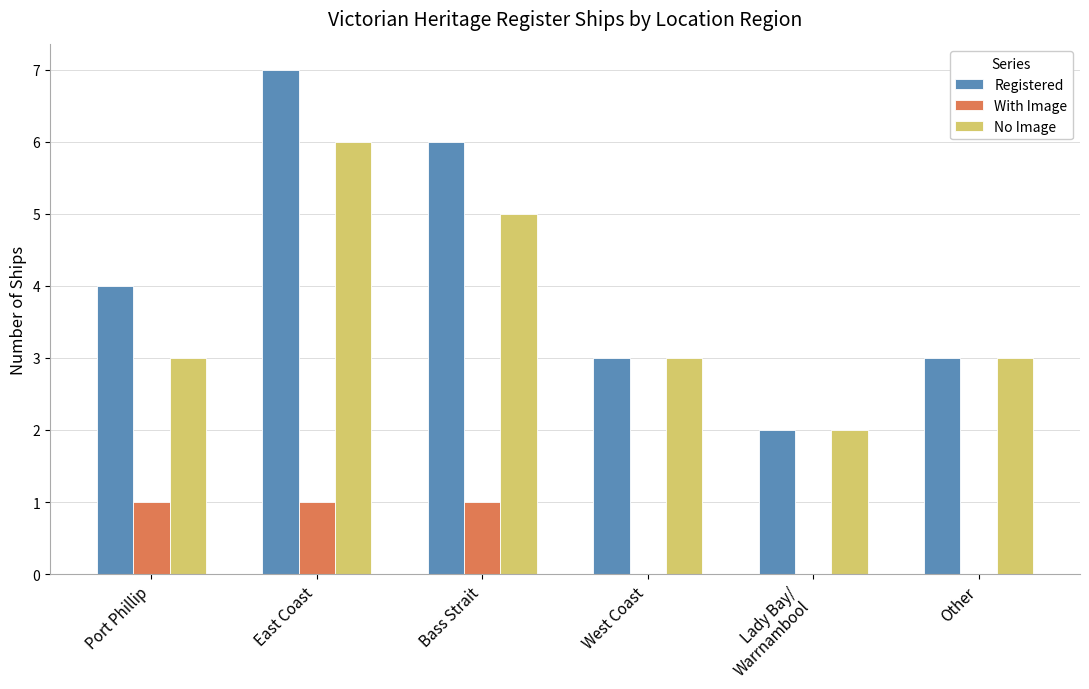

Count the number of data series in this chart.

3